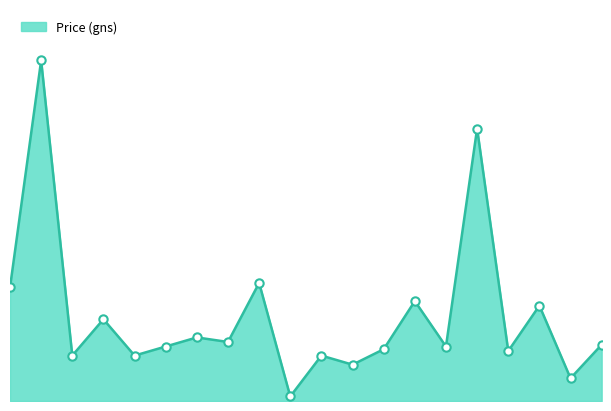

Where is the data nearest to the value 190000?

9